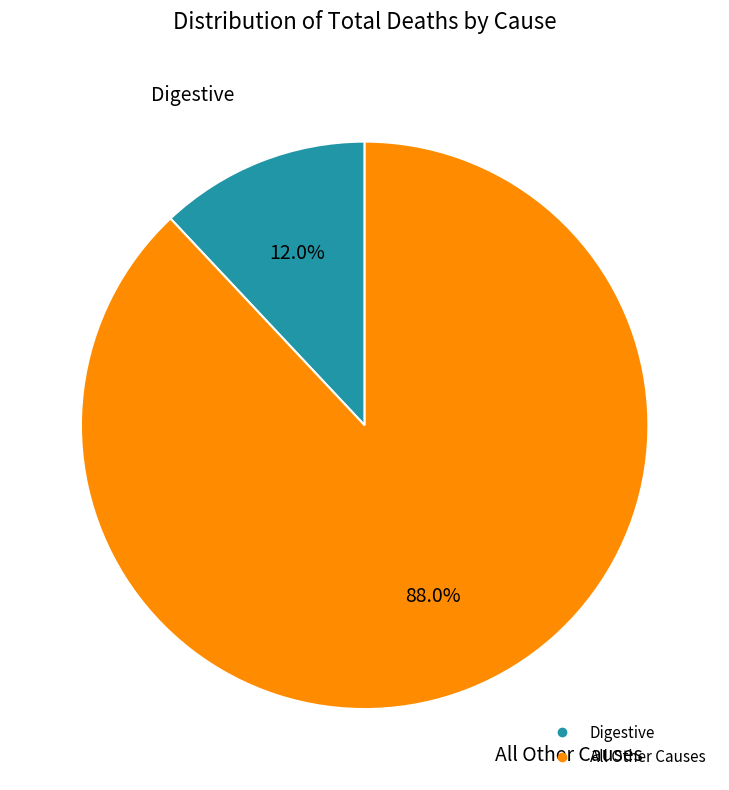

How much of the chart is everything except Digestive?

88.0%